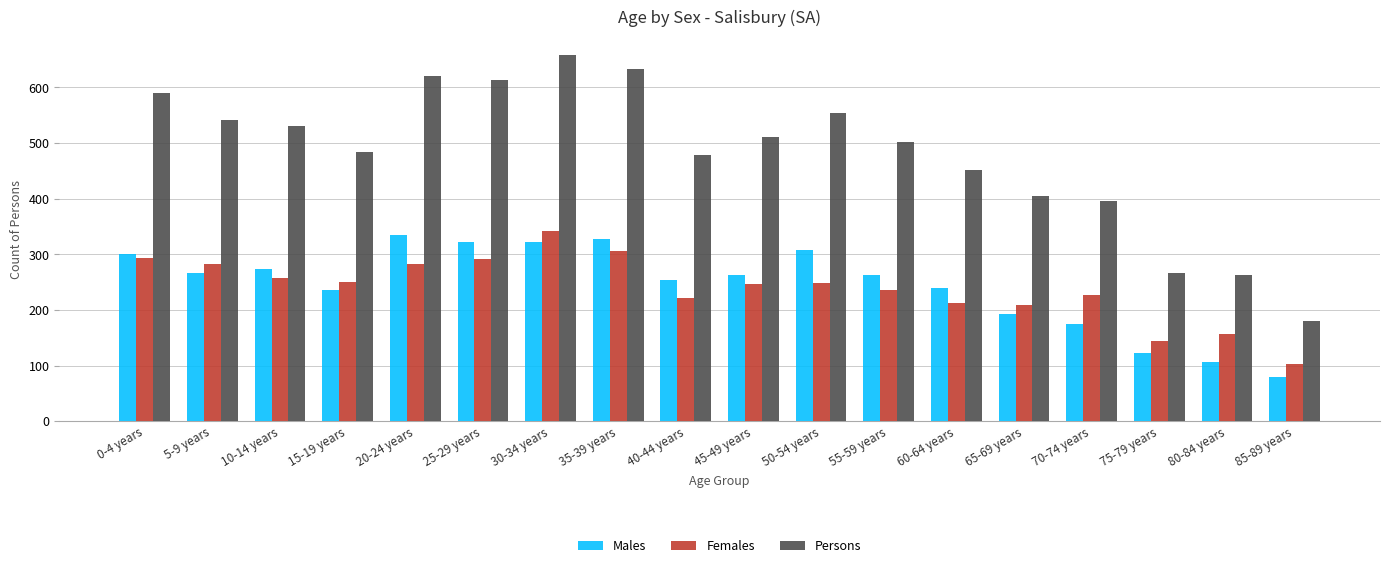

At how many categories does at least one series exceed 161?

18